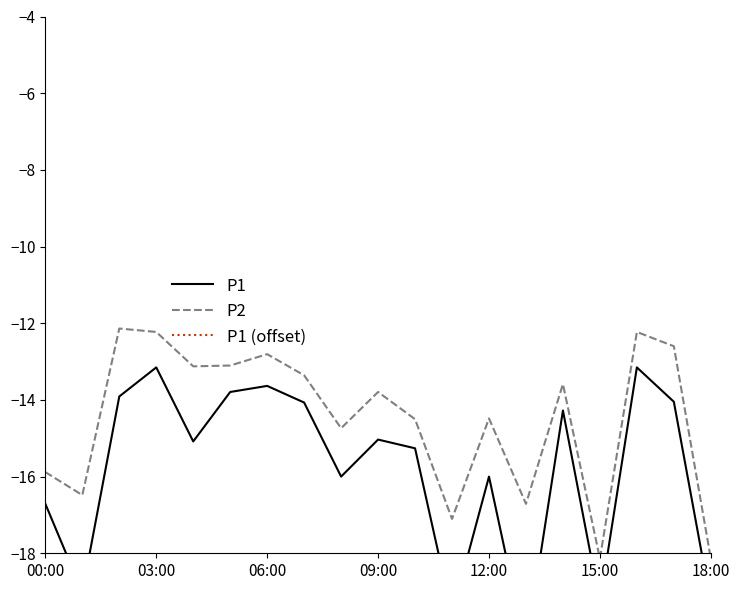

What is the highest value of the P2 series?

-12.1